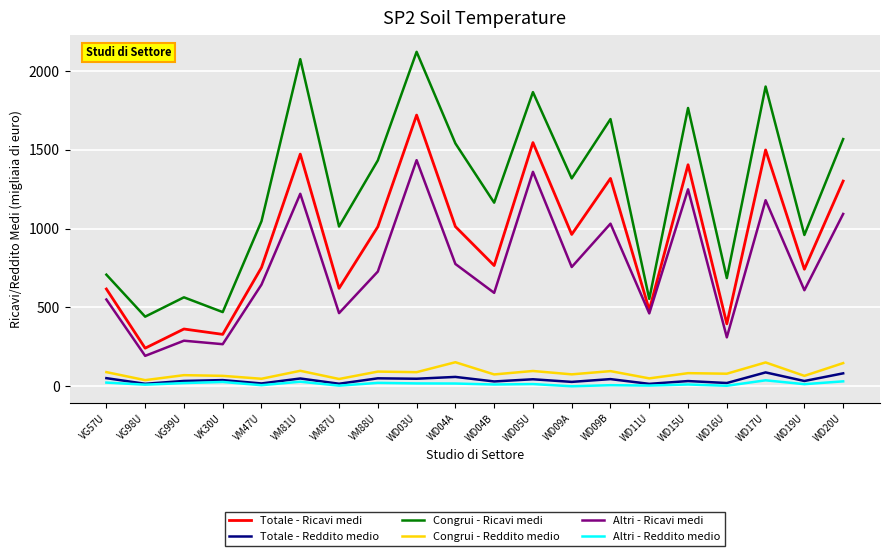

Is it true that Totale - Reddito medio equals 14.5 at VM87U?

True